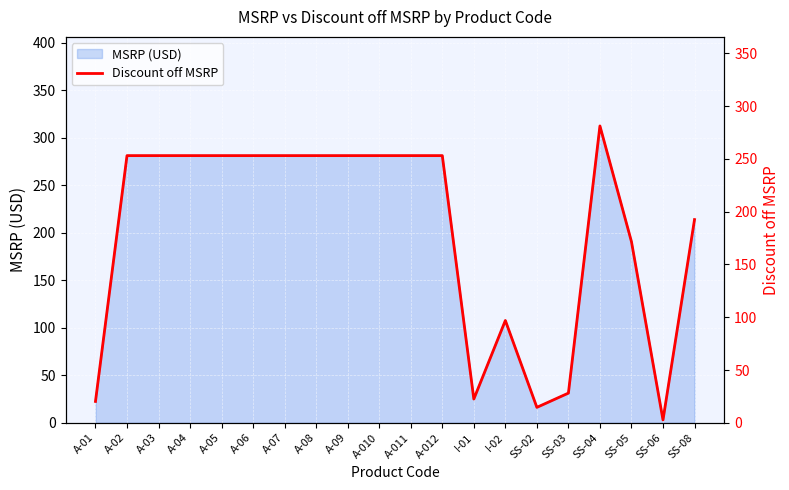

What is the difference between the values at SS-06 and A-05?

250.4